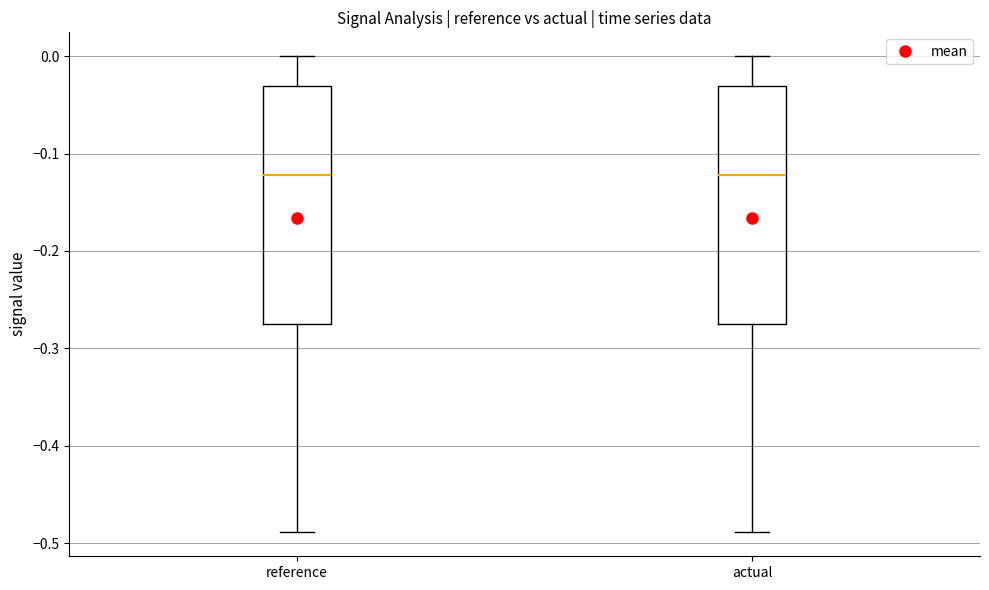

Reading left to right, transcribe this box plot: for each box, give where its median line is, the range the box spans, and where its two whiskers end, as read against the y-axis. The values are not printed on the chart, so give them approximately, as read against the axis.

reference: median -0.12, box -0.28 to -0.03, whiskers -0.49 to 0.00
actual: median -0.12, box -0.28 to -0.03, whiskers -0.49 to 0.00